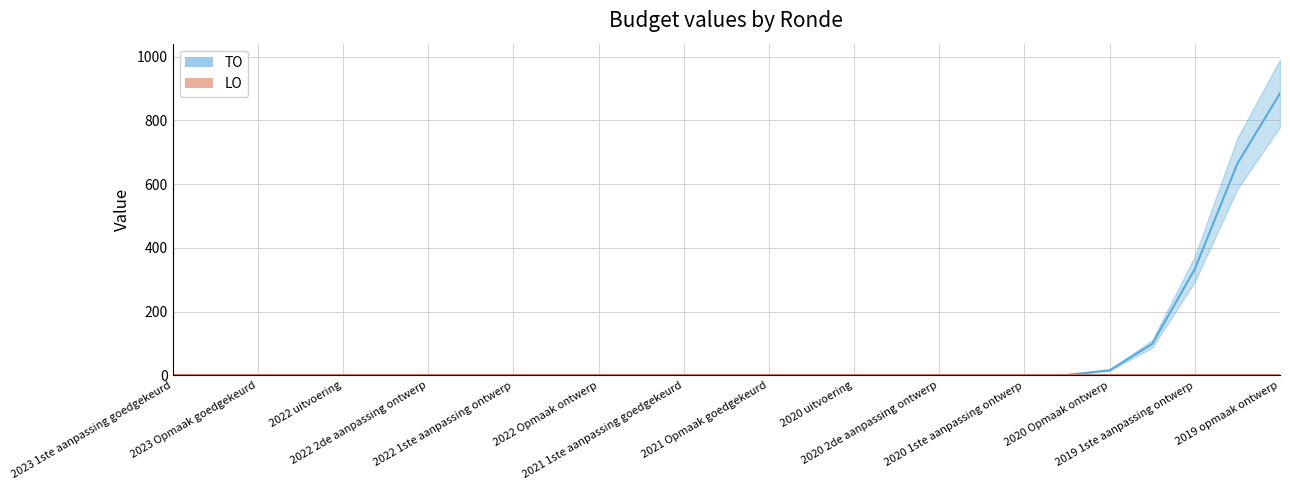

What is the difference between the maximum and minimum values in the TO (line) series?

885.2